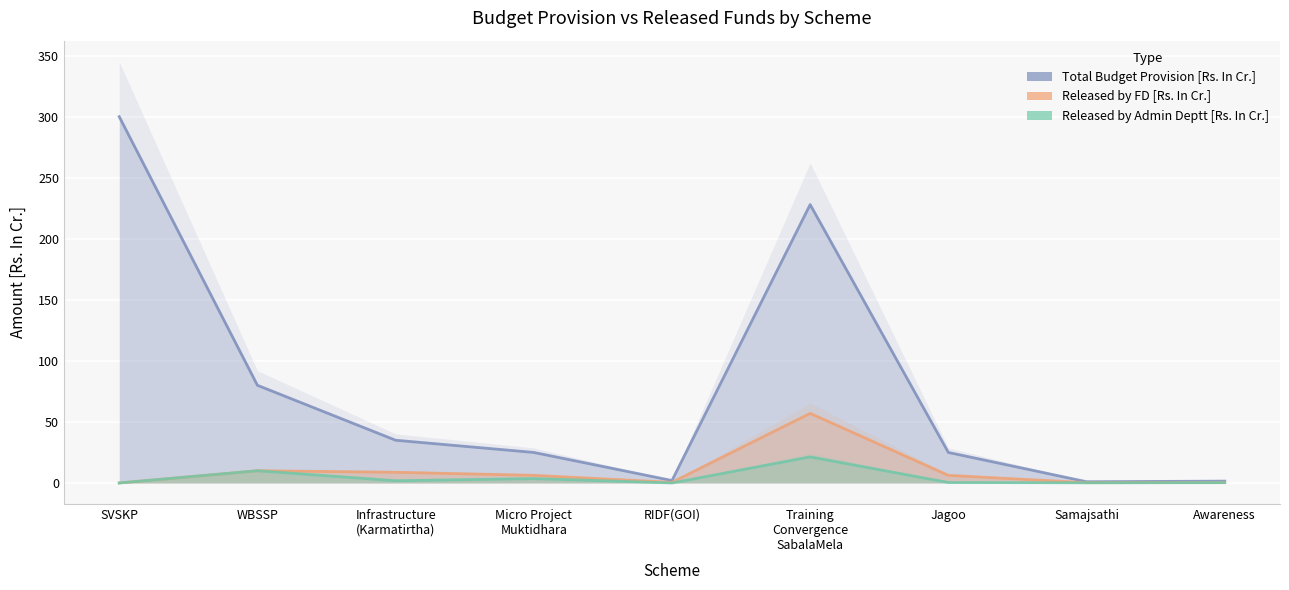

Rank the series at Micro Project
Muktidhara from lowest to highest value.

Released by Admin Deptt [Rs. In Cr.], Released by FD [Rs. In Cr.], Total Budget Provision [Rs. In Cr.]